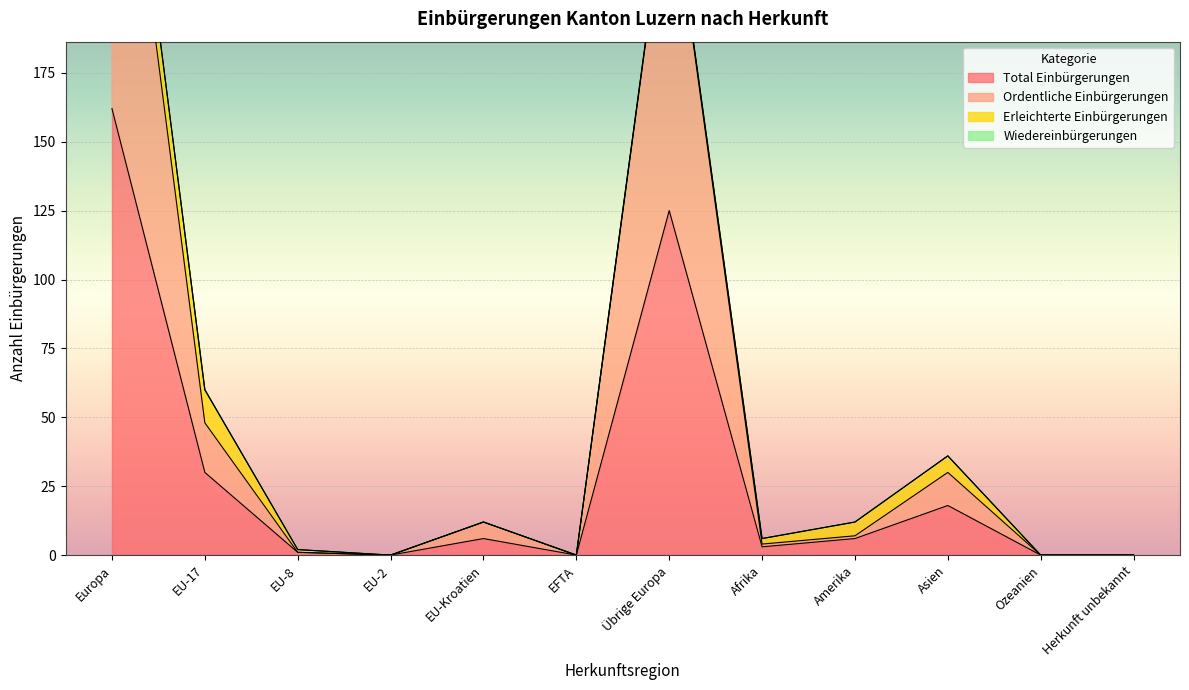

True or false: Total Einbürgerungen has a value of 95 at Europa.

False